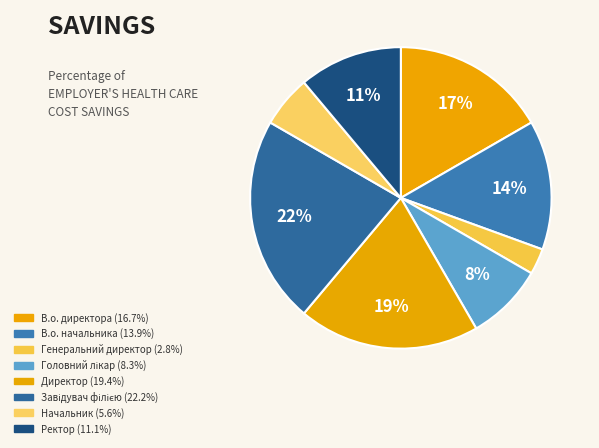

Is there any slice that represents more than half of the pie?

No